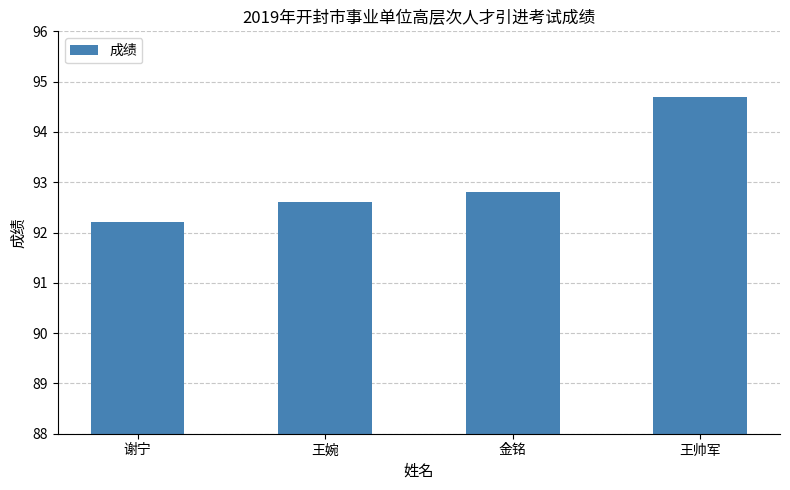

List the labels in order of value, smallest first.

谢宁, 王婉, 金铭, 王帅军